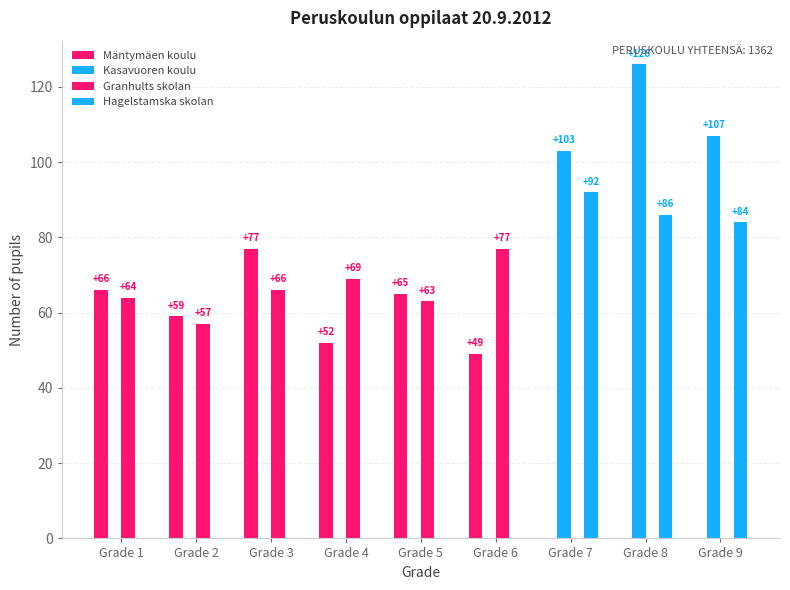

Reading right to left, extract all data points from this chart.

Mäntymäen koulu: 0	0	0	49	65	52	77	59	66
Kasavuoren koulu: 107	126	103	0	0	0	0	0	0
Granhults skolan: 0	0	0	77	63	69	66	57	64
Hagelstamska skolan: 84	86	92	0	0	0	0	0	0